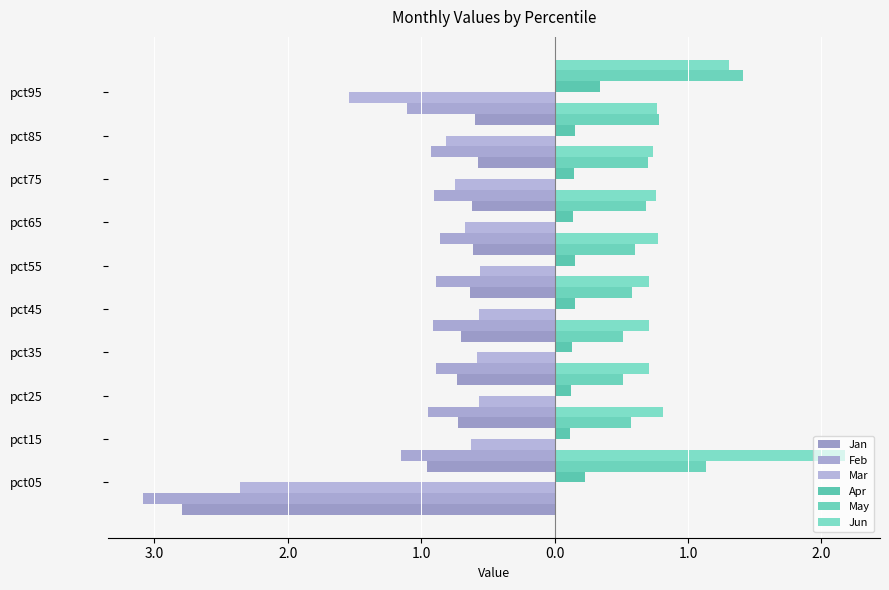

Rank the series by their maximum value, from lowest to highest.

Feb, Jan, Mar, Apr, May, Jun